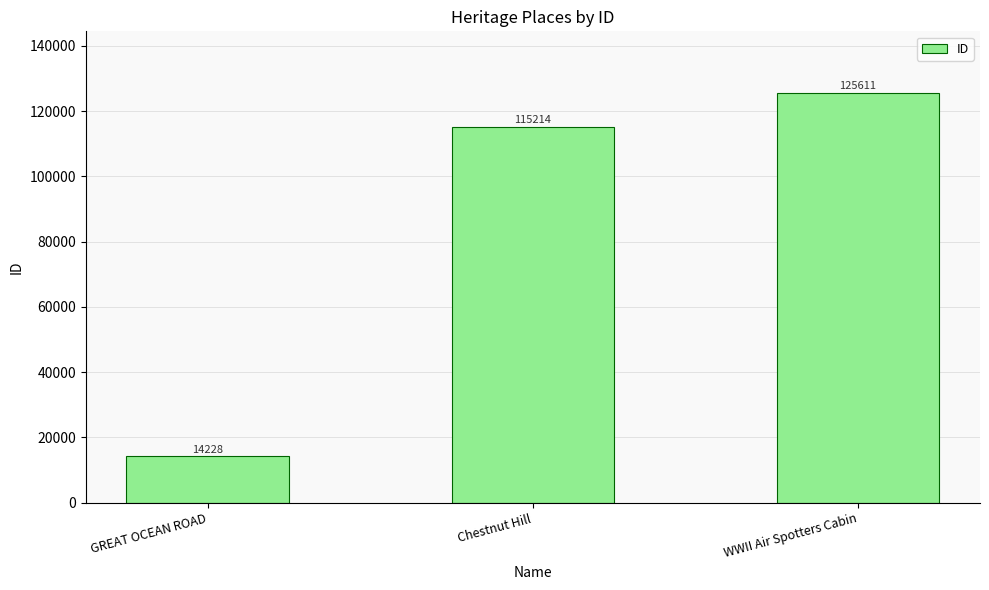

Is it true that the value at Chestnut Hill is 186444?

False